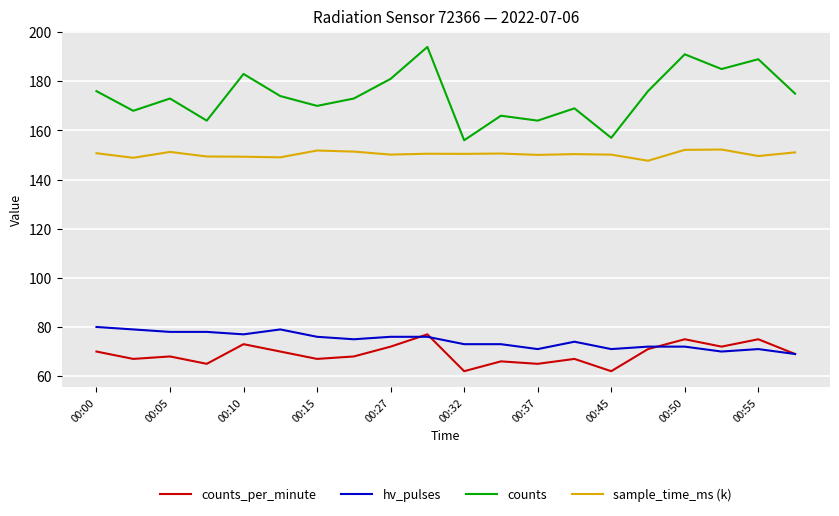

What is the lowest value of the counts_per_minute series?

62.0